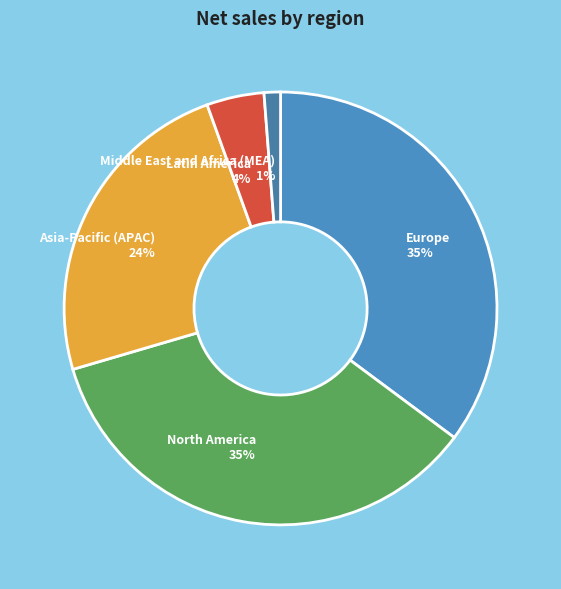

To the nearest percent, what is the difference between the largest and smallest slice percentages?

34%